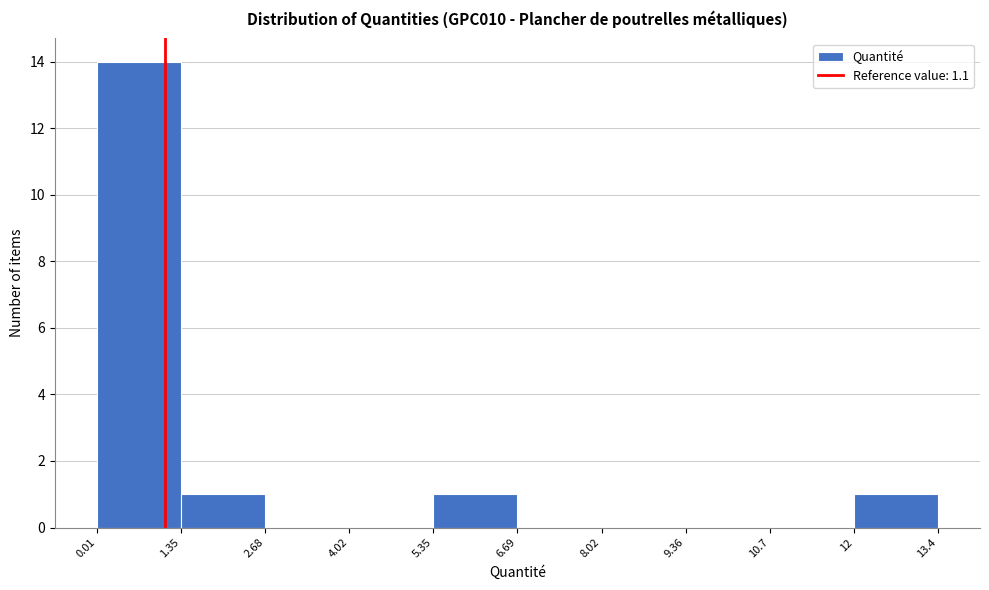

How tall is the bar that spans 0.01 to 1.35 on the x-axis? The values are not printed on the chart, so give them approximately, as read against the axis.

14